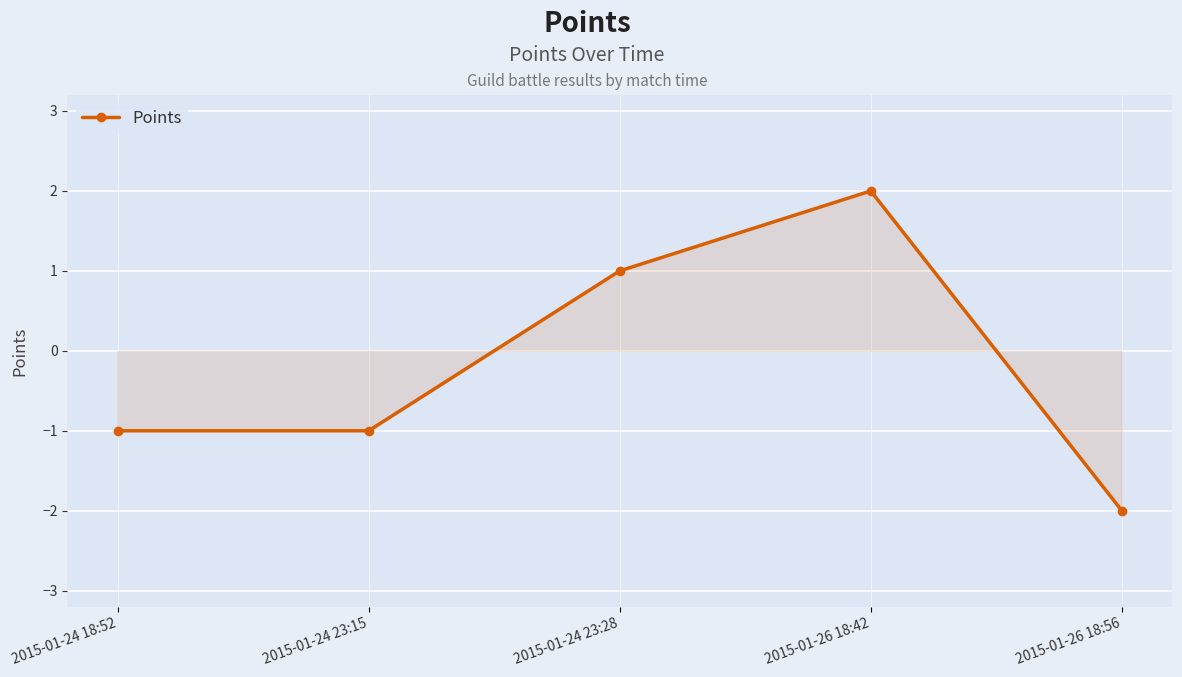

How many values are below zero?

3